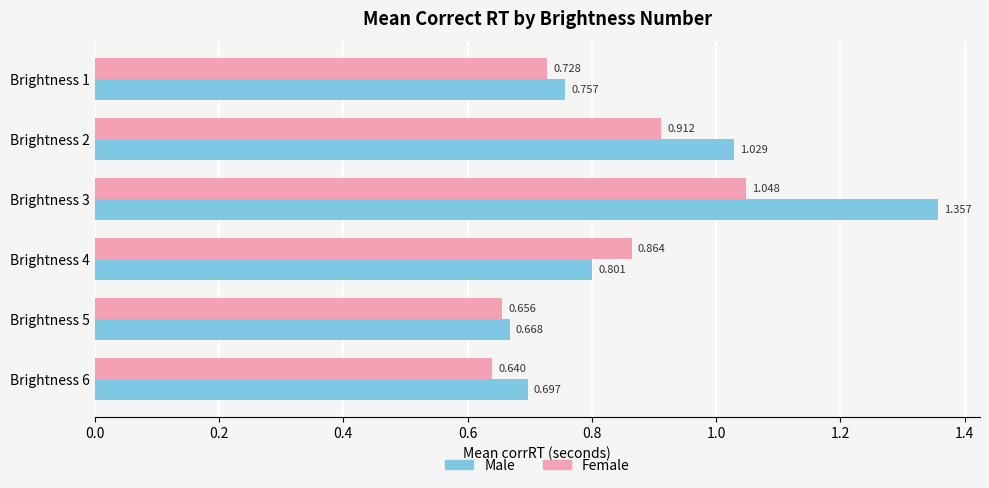

Which series changed the most between Brightness 4 and Brightness 5?

Female